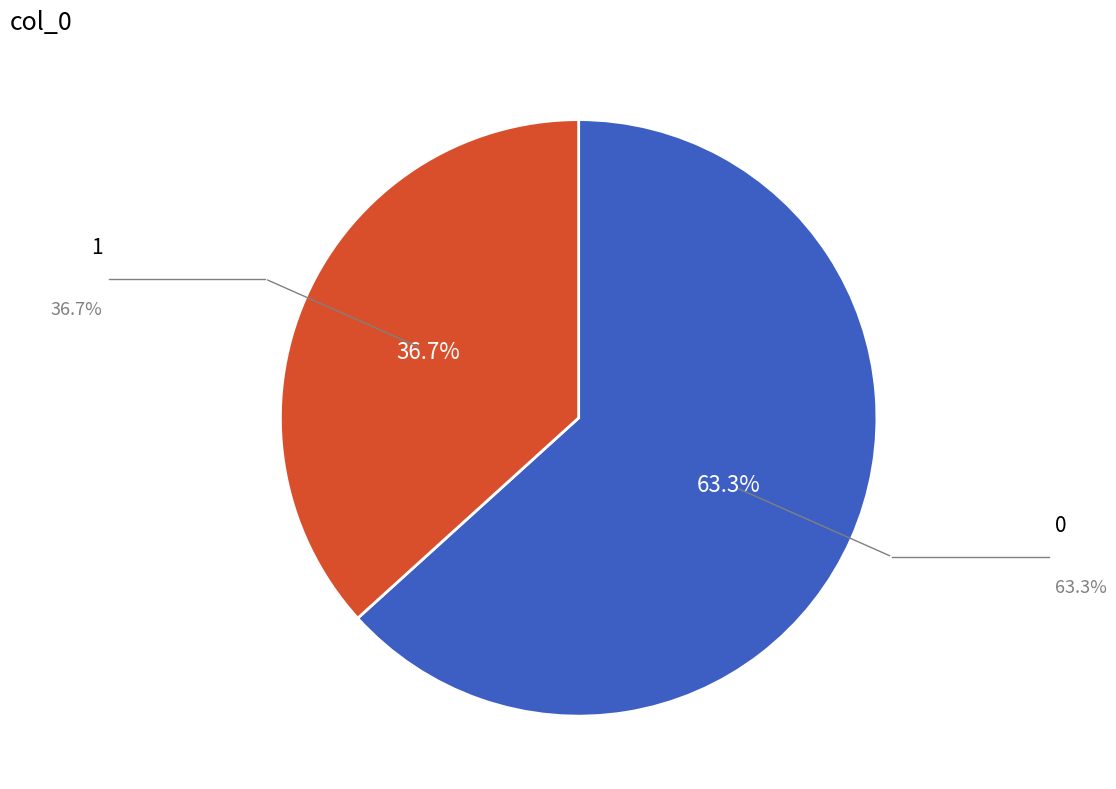

To the nearest percent, what portion does 0 represent?

63%